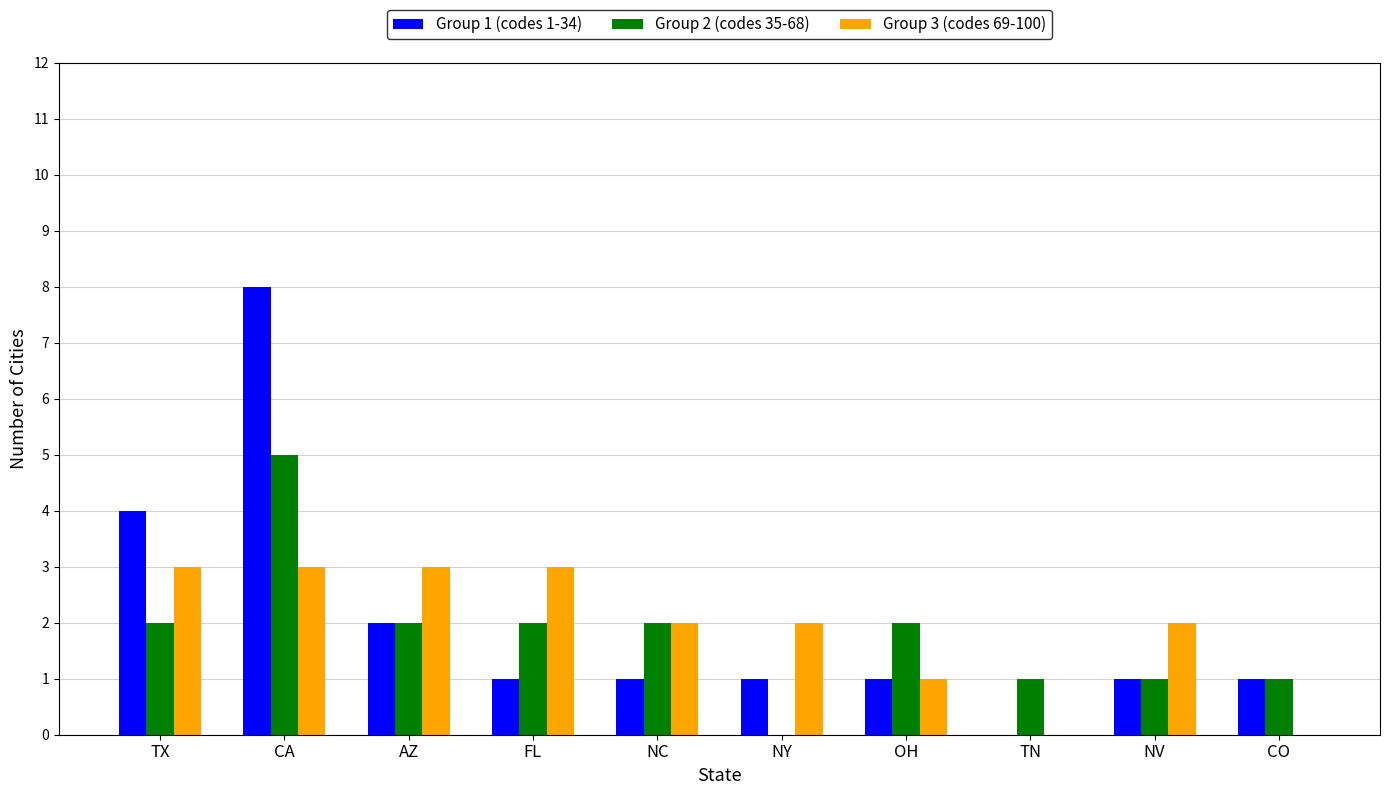

Is it true that Group 2 (codes 35-68) equals 2 at NC?

True